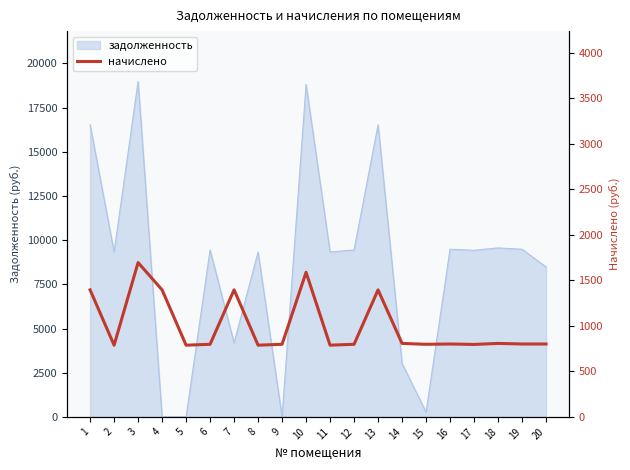

What is the change in value from 5 to 14?

+19.4